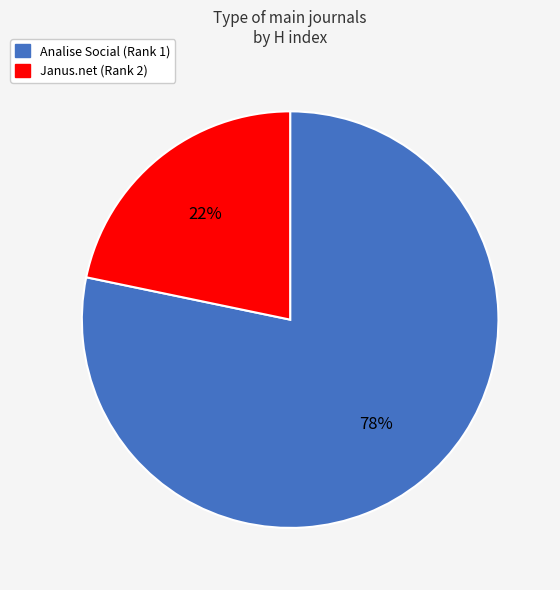

True or false: Analise Social (Rank 1) accounts for 78% of the total.

True